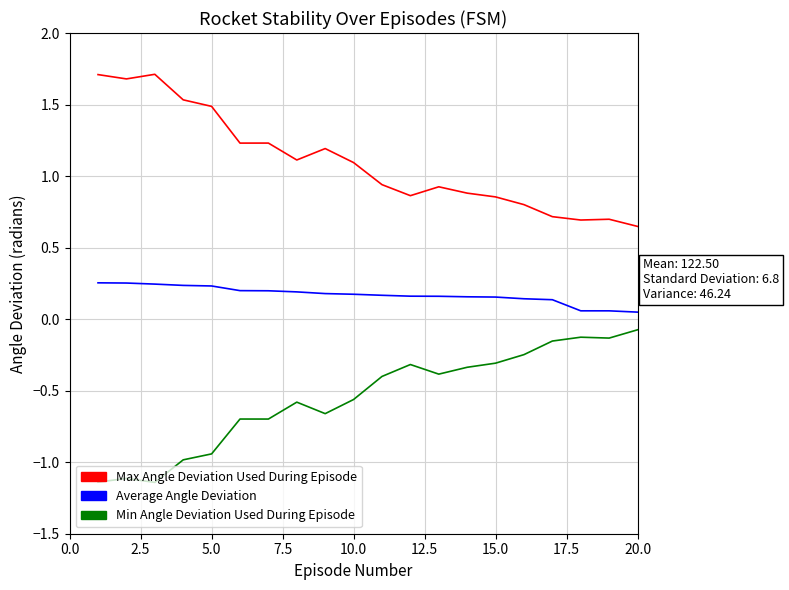

What is the greatest value displayed?

1.7